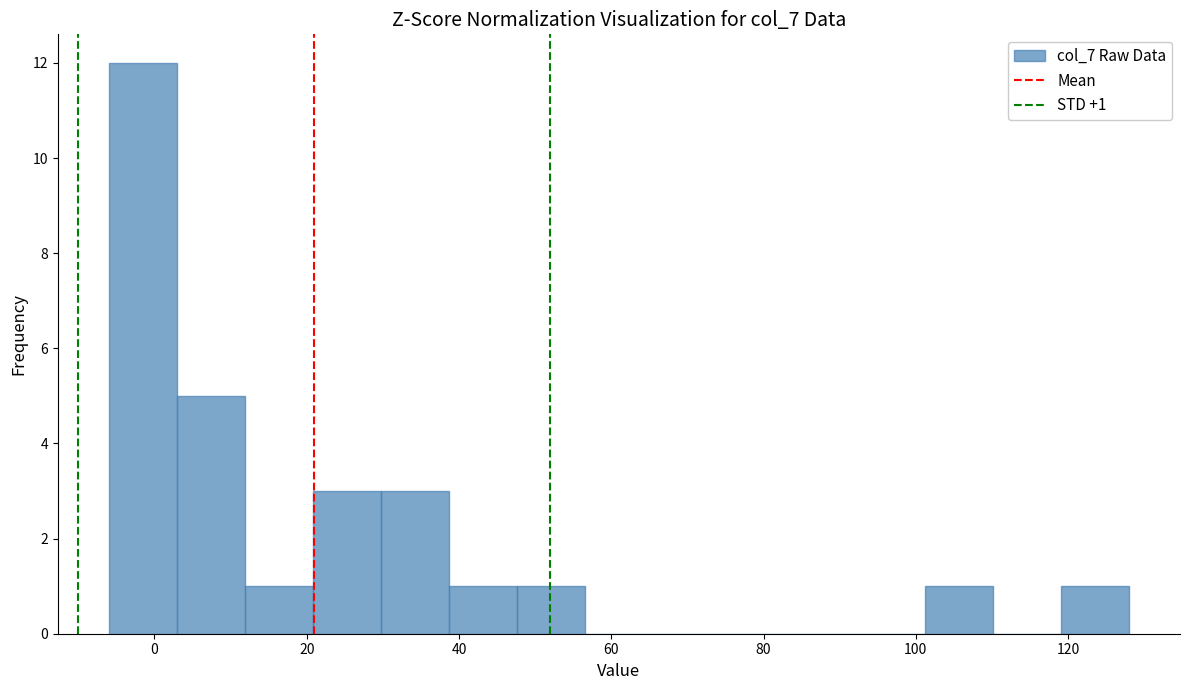

Which range on the x-axis has the tallest bar?

-6 to 2